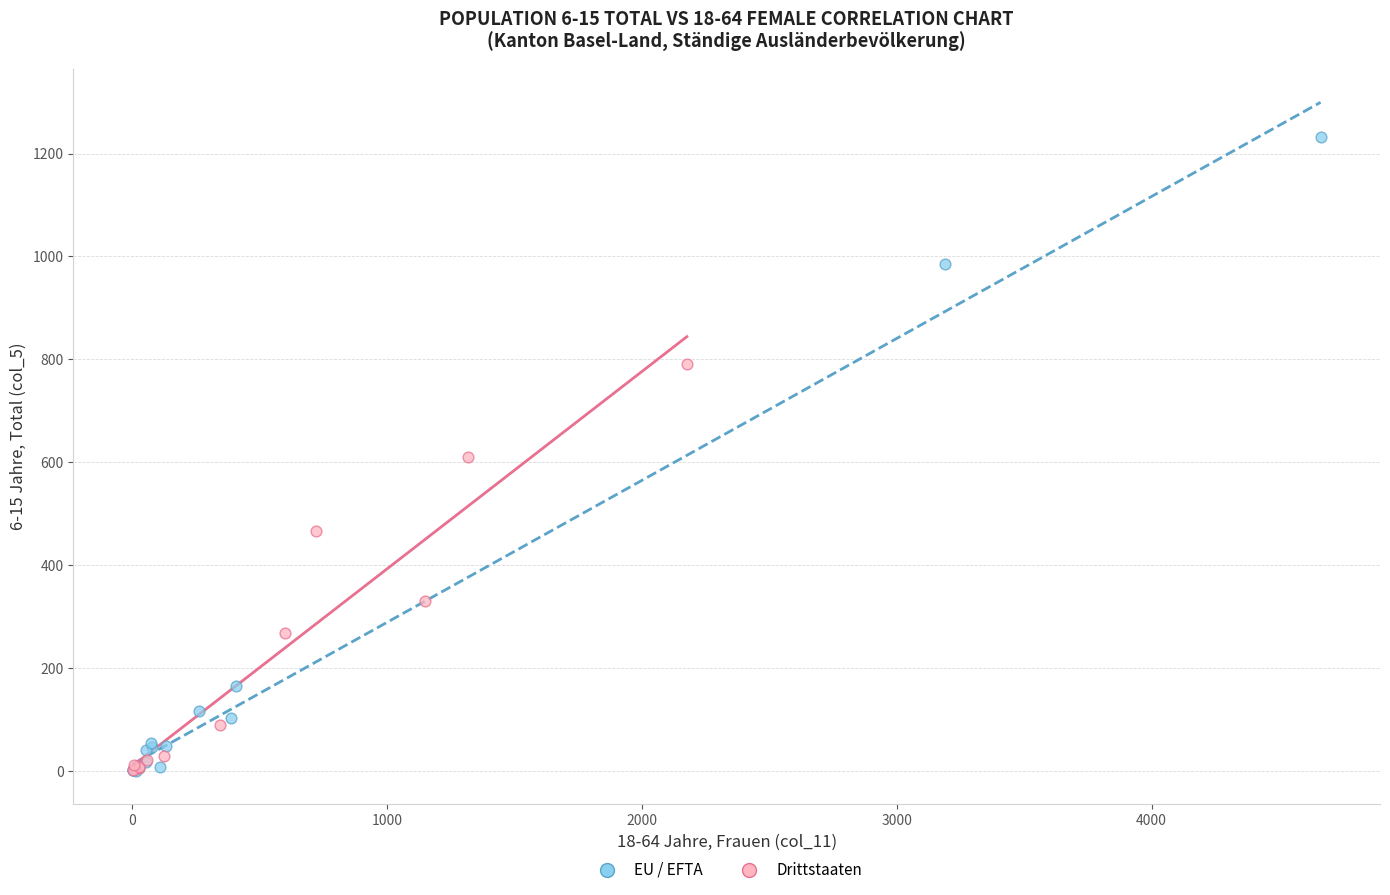

Which series reaches the maximum Y coordinate?

EU / EFTA